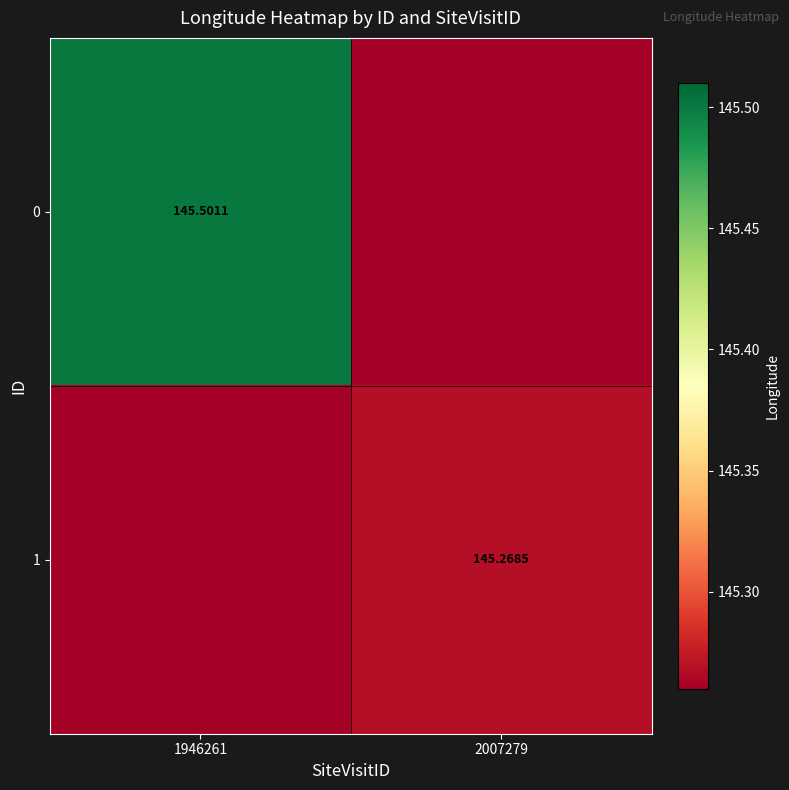

At which category is the sum across all series the highest?

1946261